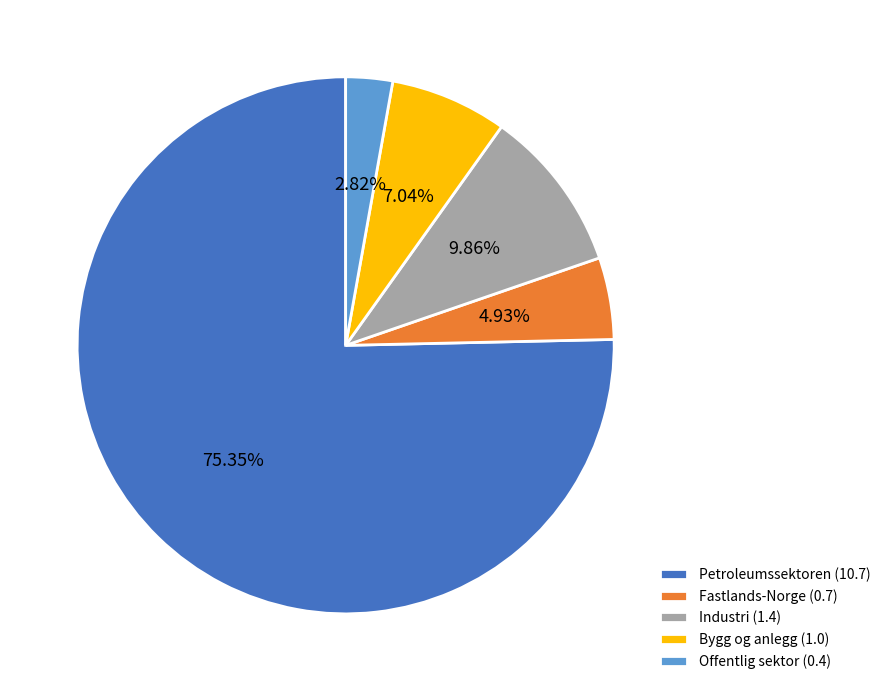

Which has a higher value, Bygg og anlegg (1.0) or Offentlig sektor (0.4)?

Bygg og anlegg (1.0)